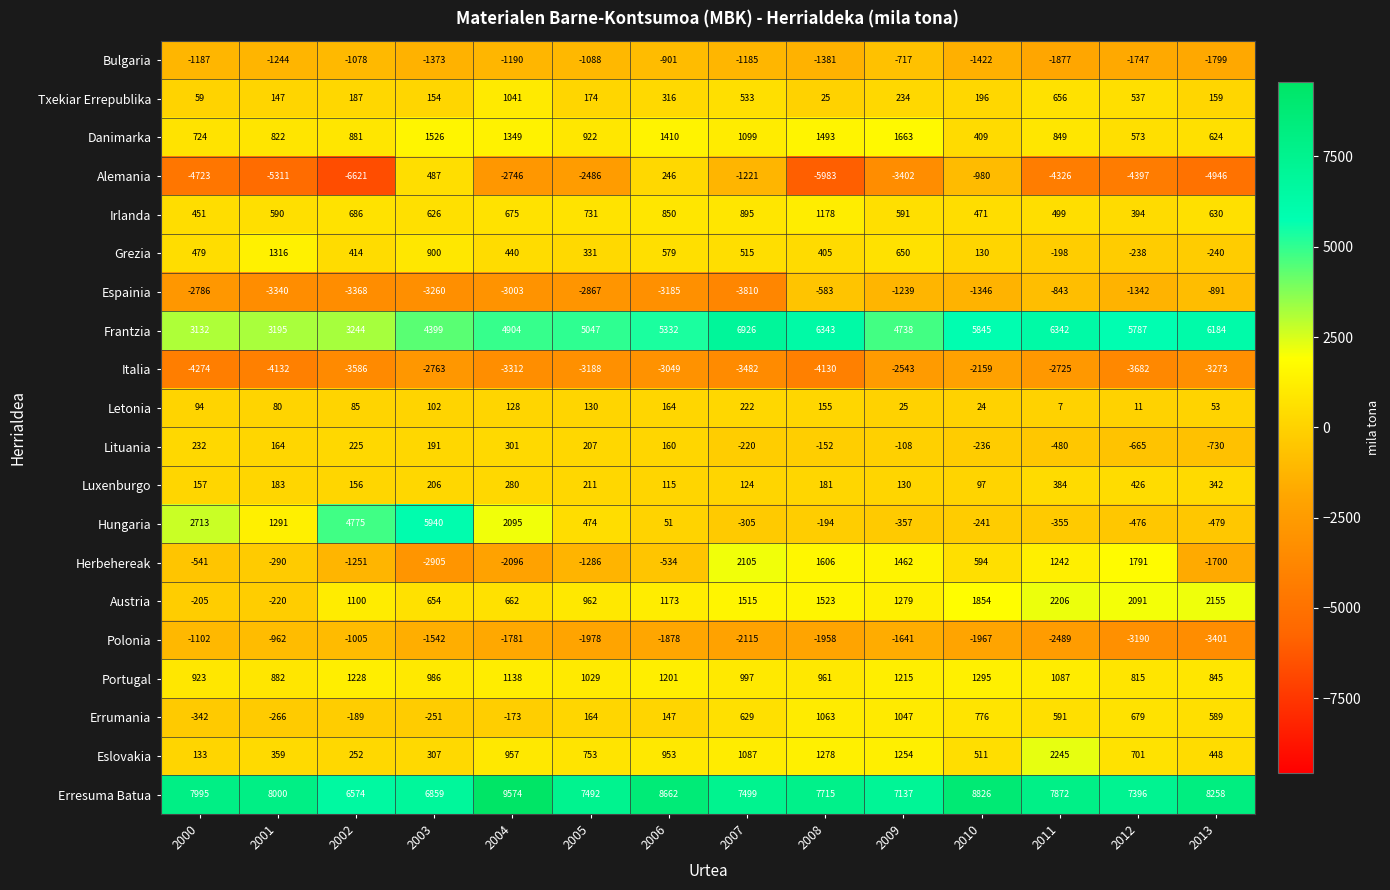

True or false: Bulgaria has a value of -289 at 2006.

False